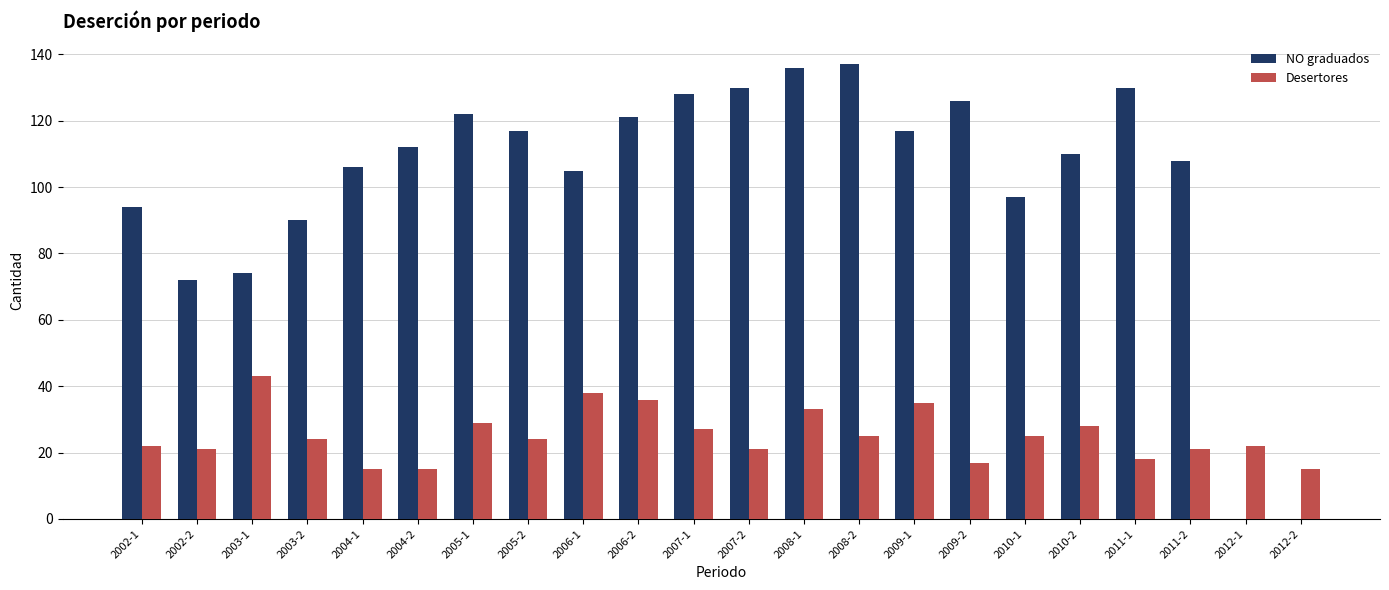

Which series changed the most between 2005-1 and 2009-2?

Desertores